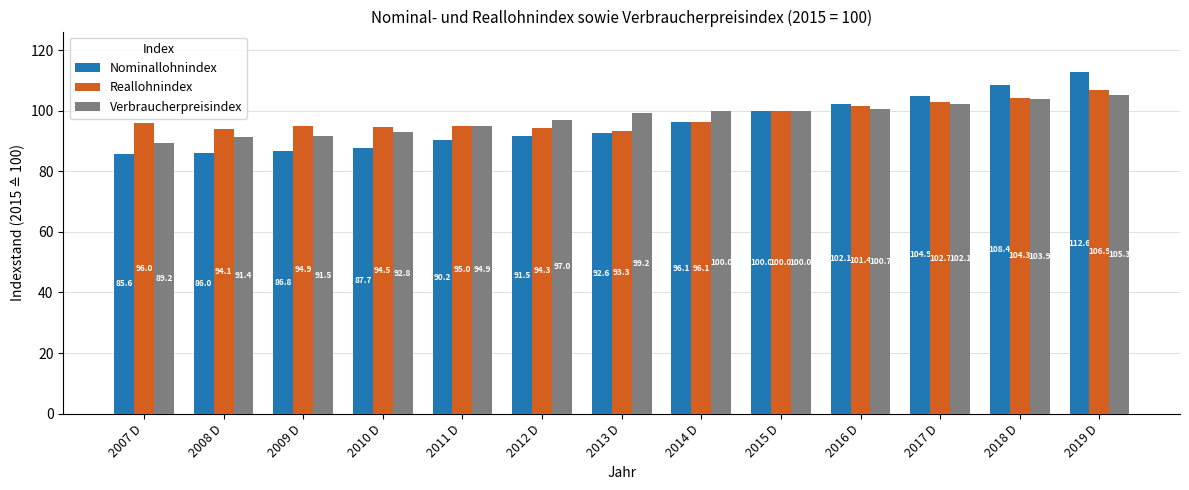

Does the chart contain any negative values?

No